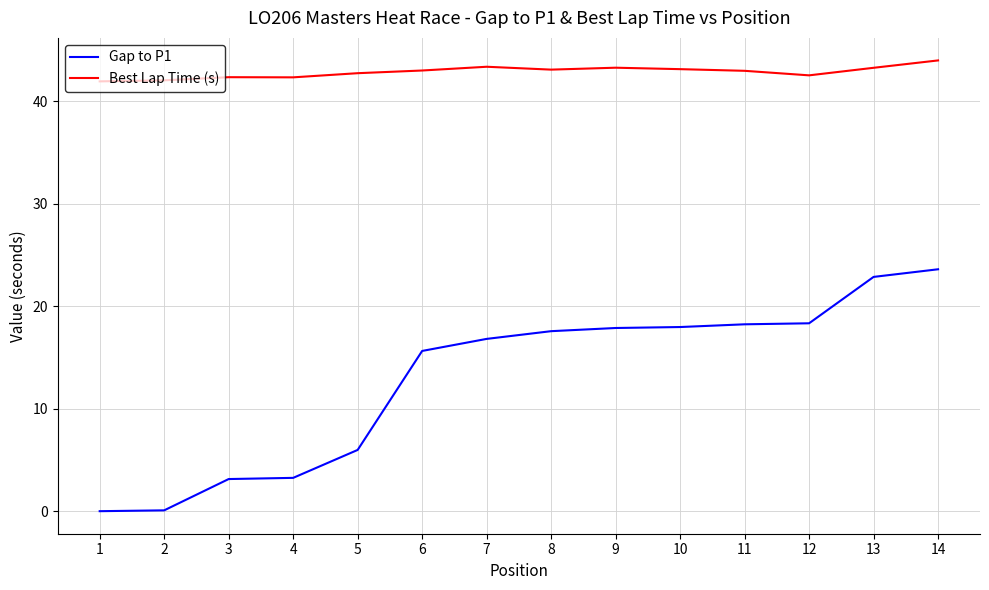

What is the lowest value of the Best Lap Time (s) series?

41.9